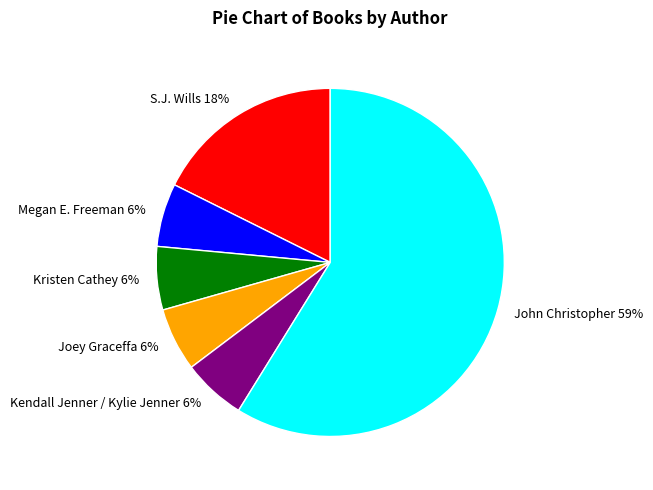

Which slice represents more than half of the pie?

John Christopher